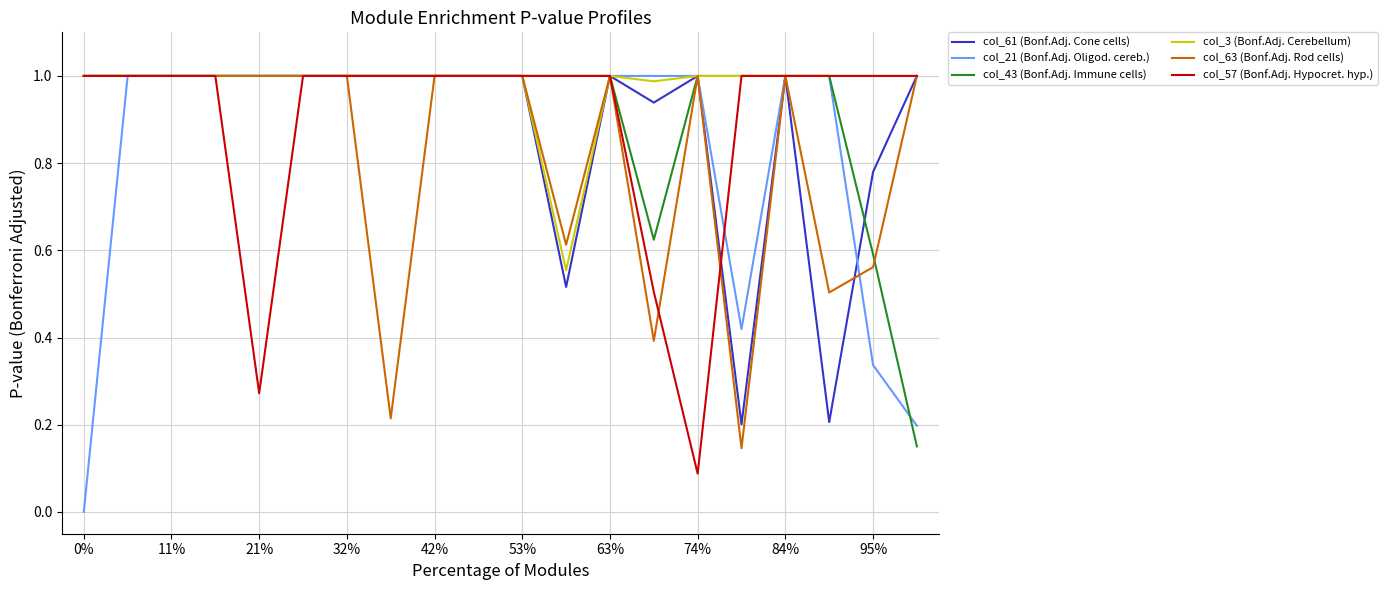

Which series has the largest total across all categories?

col_3 (Bonf.Adj. Cerebellum)